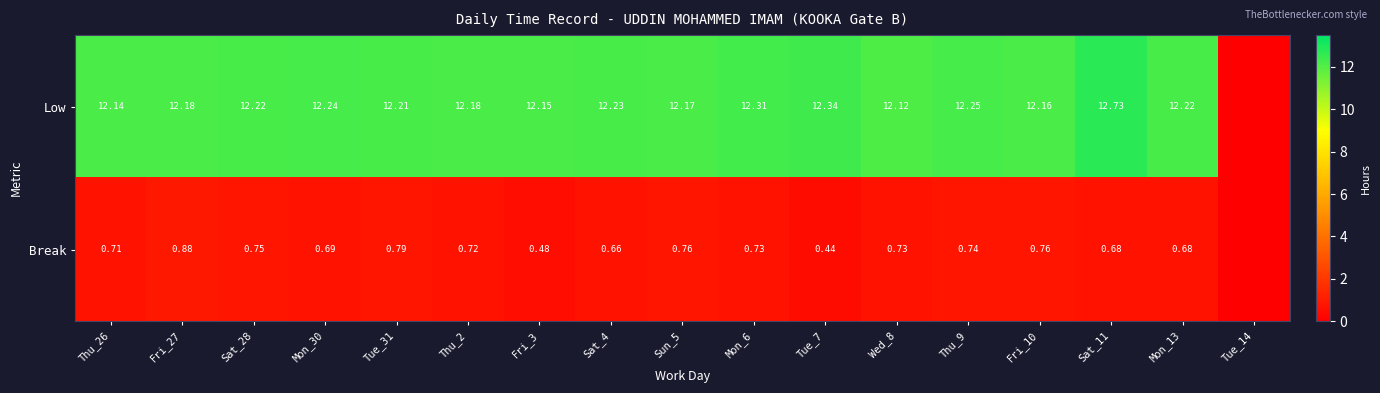

Is the value of Break at Fri_27 greater than the value of Low at Tue_31?

No